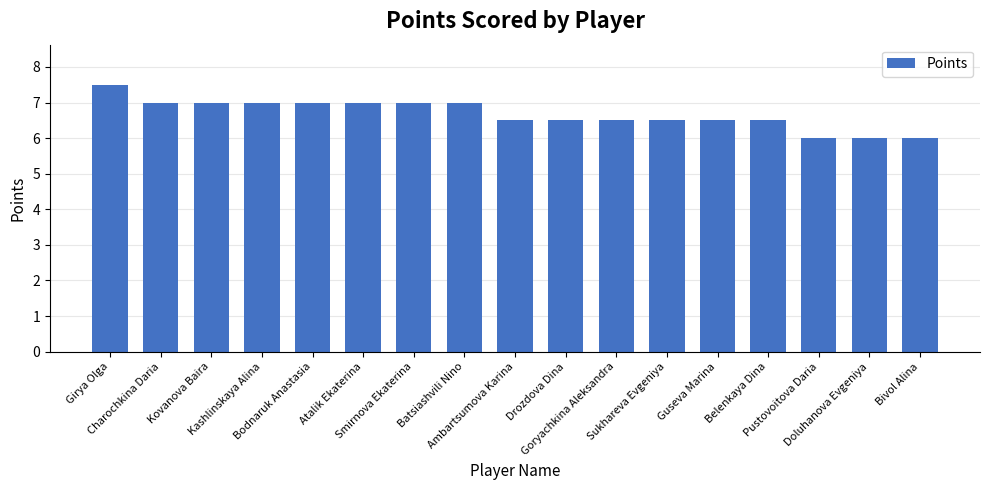

Does the chart contain stacked bars?

No